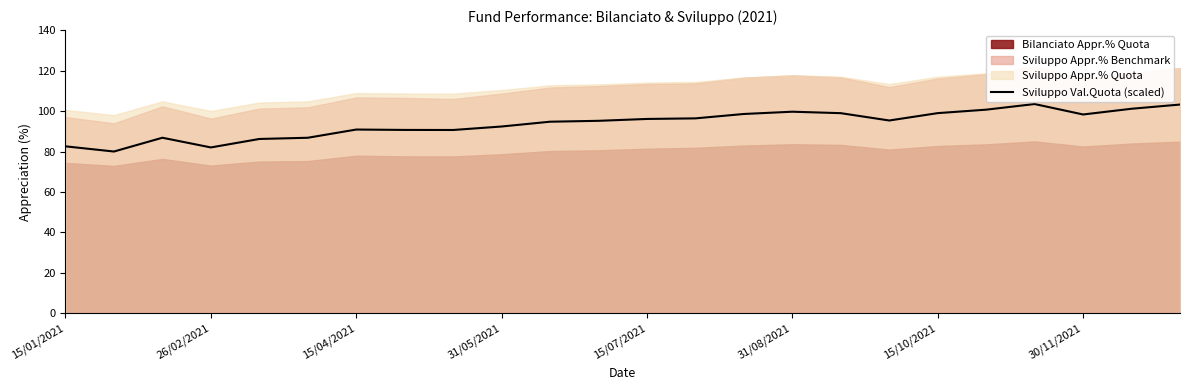

What is the value of the 16th point from the left?

99.7